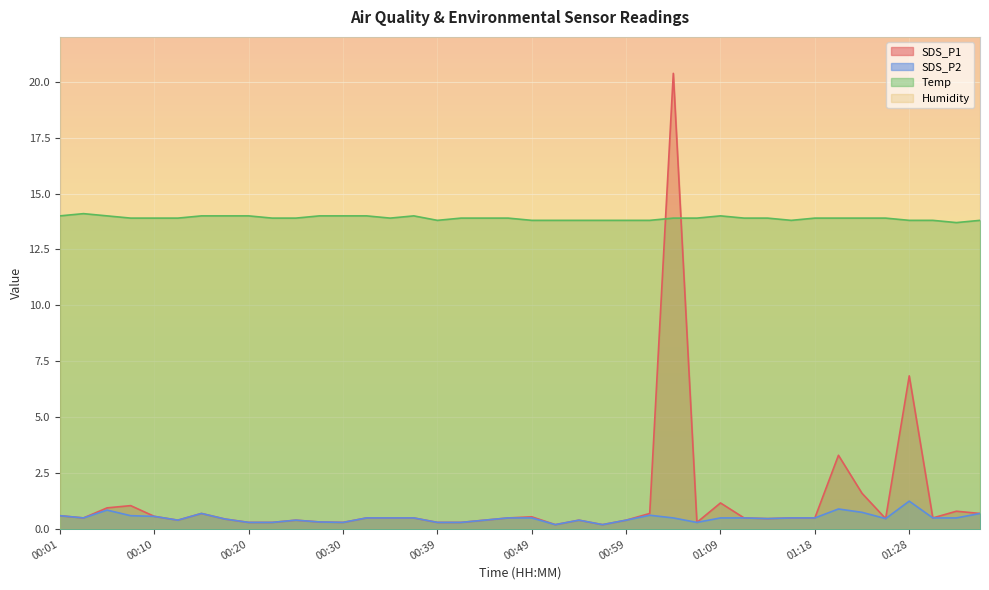

True or false: SDS_P2 and SDS_P1 cross at least once.

False